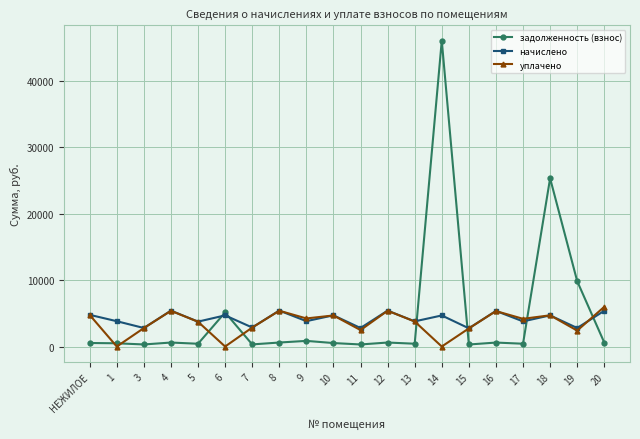

How many lines are shown in the chart?

3